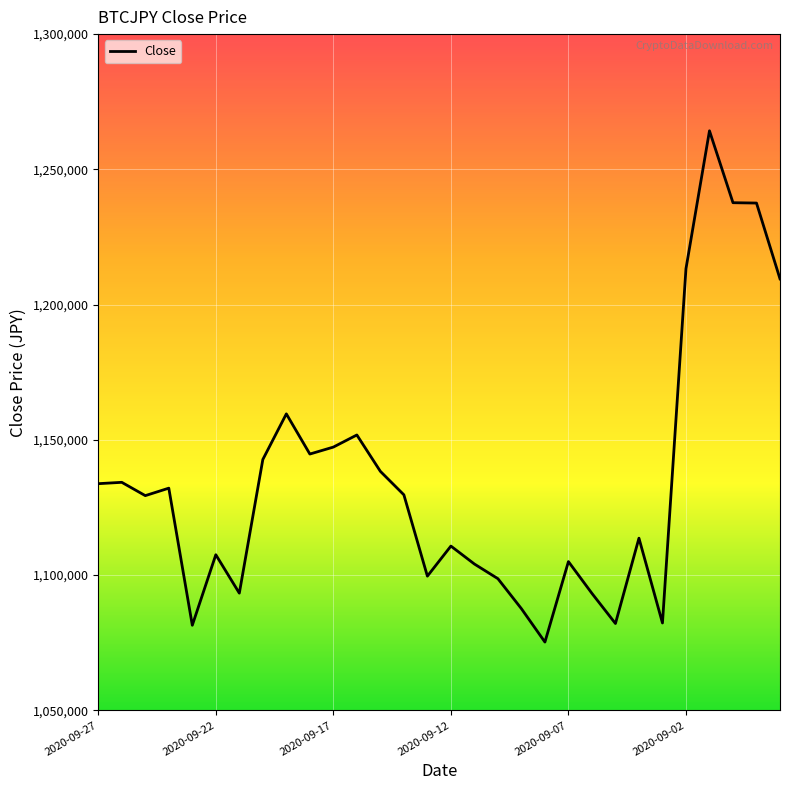

What is the minimum value shown in the chart?

1075250